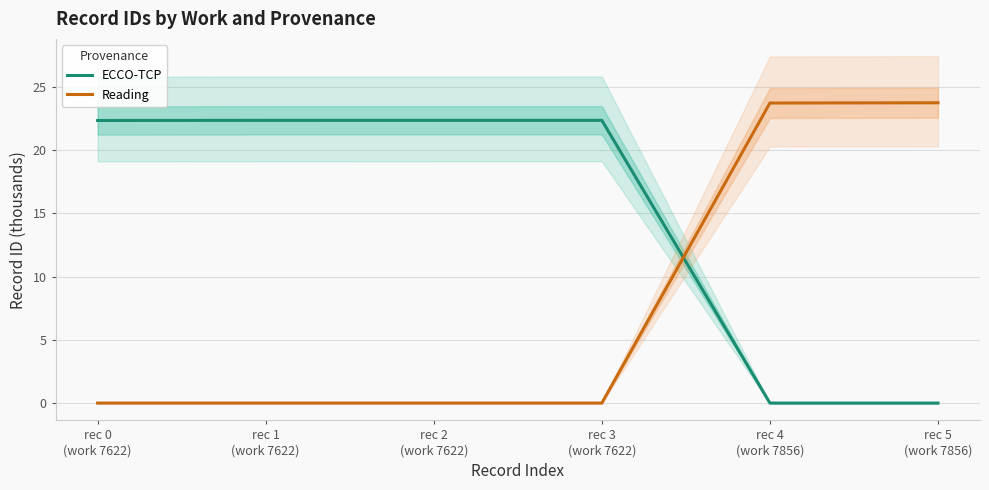

What is the difference between the ECCO-TCP values at rec 4
(work 7856) and rec 2
(work 7622)?

22.3